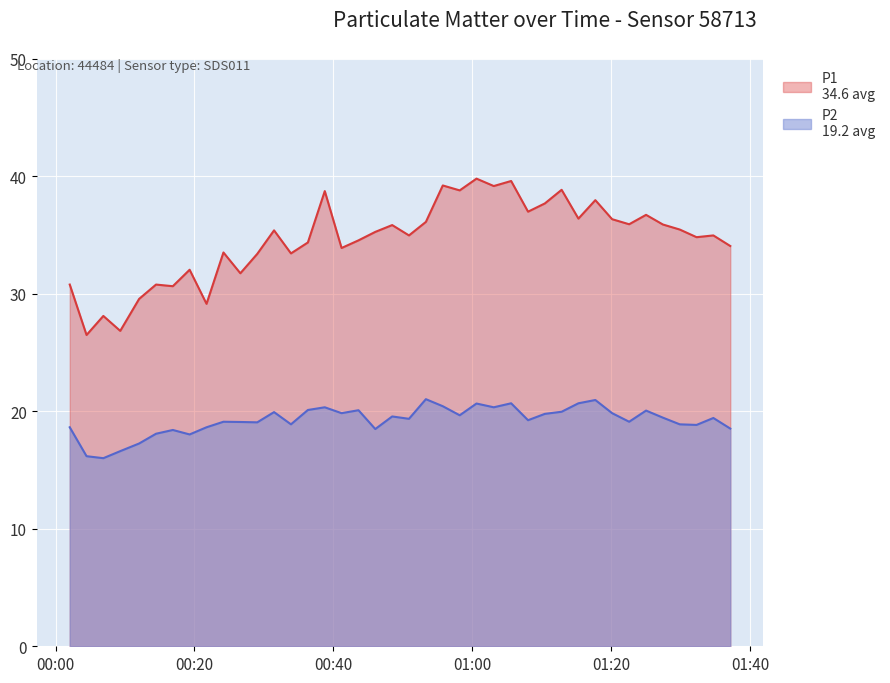

What is the difference between the second highest and second lowest values in the P1 series?

12.8